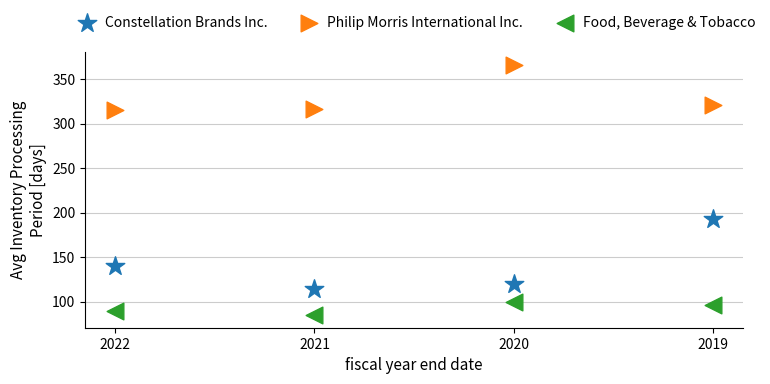

Across all data points, what is the average X value?

65